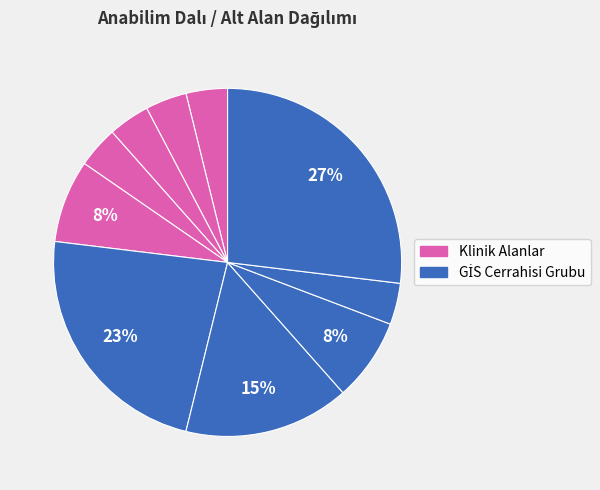

How many segments does this pie chart have?

10